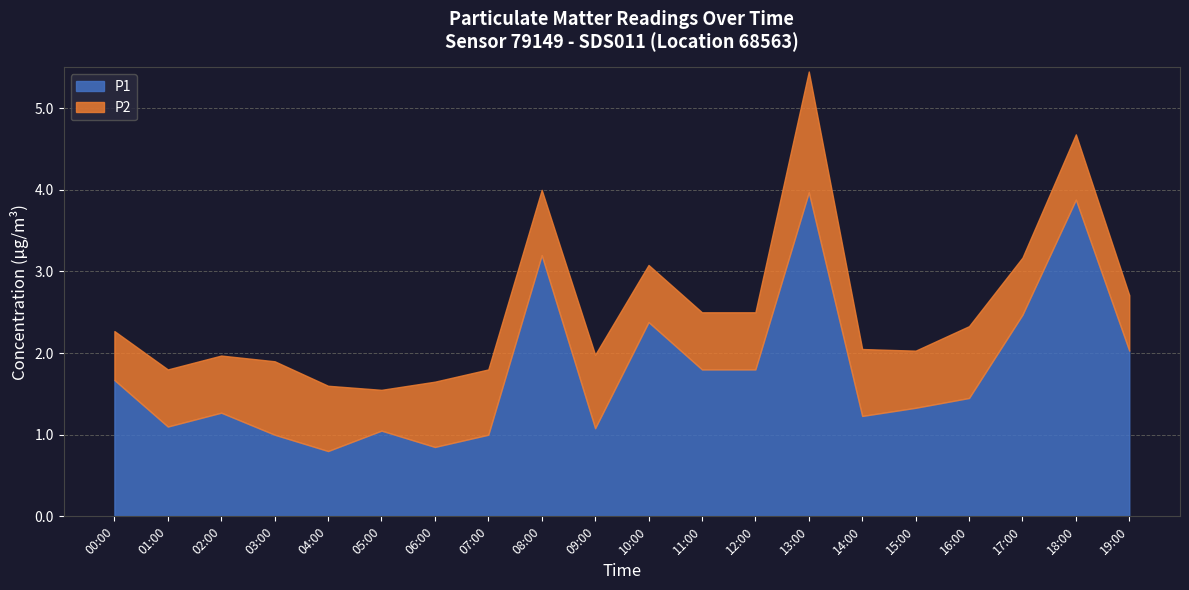

What are all the series names shown in the legend?

P1, P2